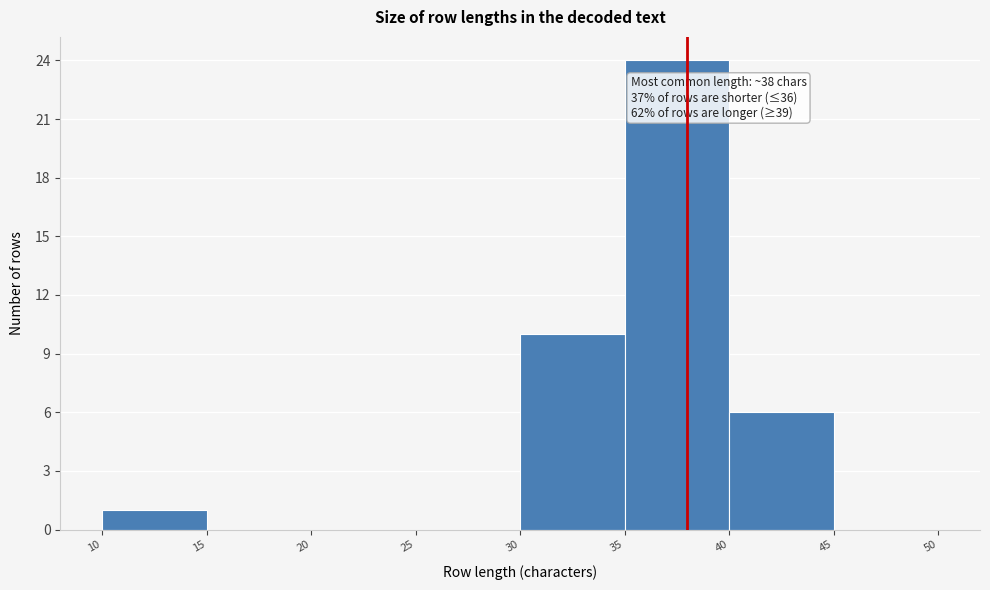

Which range on the x-axis has the tallest bar?

35 to 40